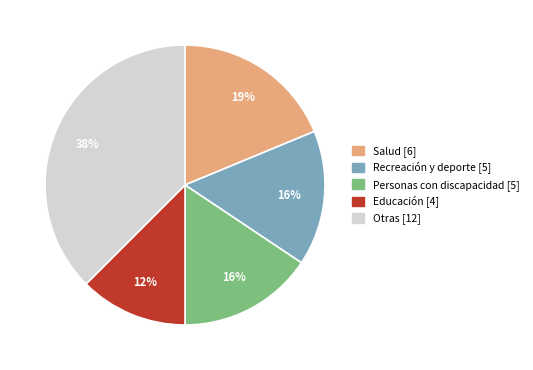

Count the number of slices in the pie.

5